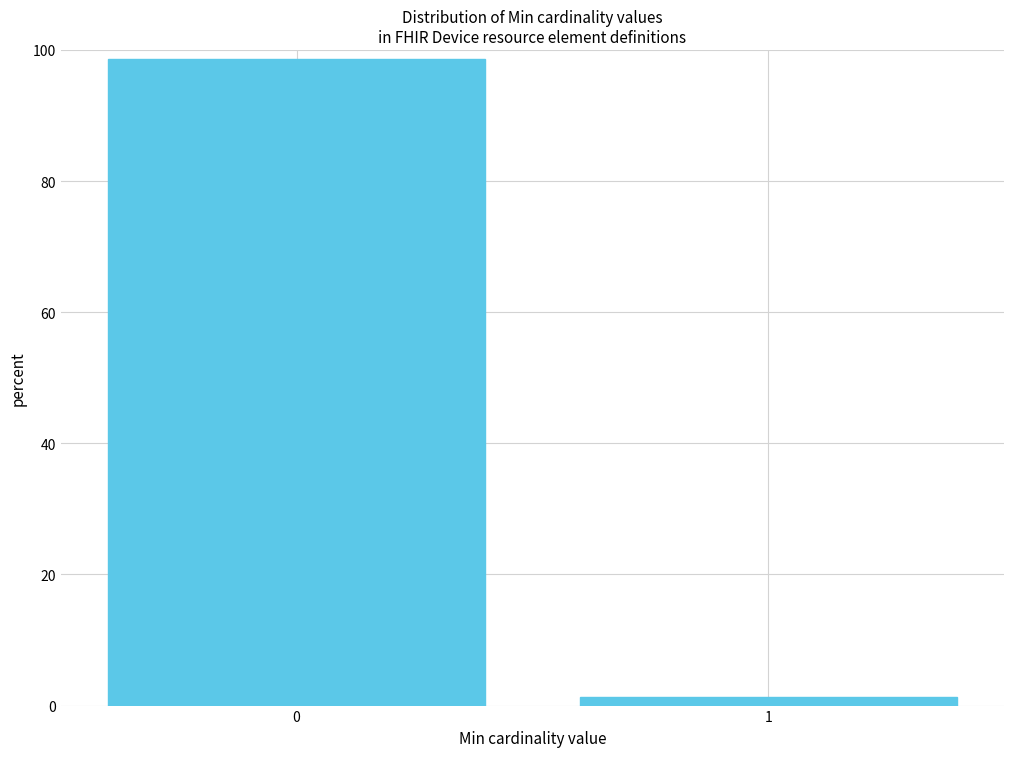

Reading left to right, what are all the values shown in this chart?

98.6	1.4